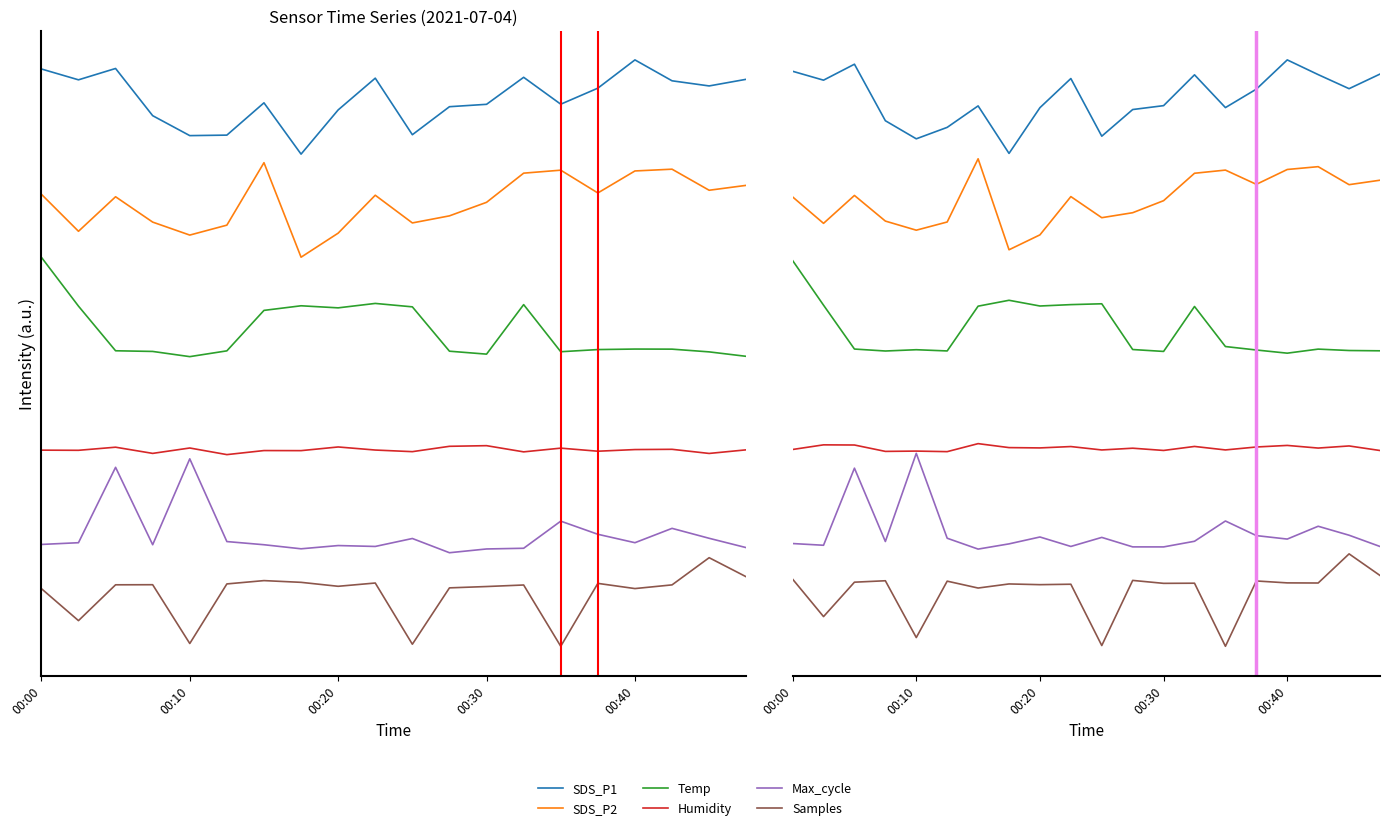

What position from the right is 14?

6